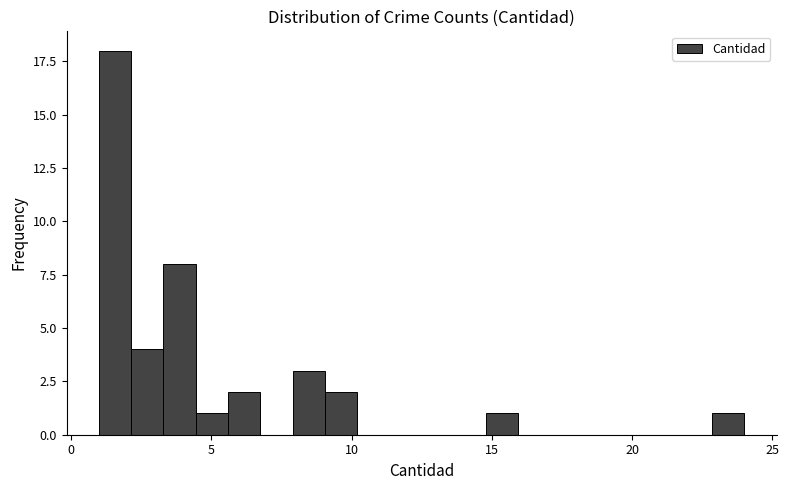

Around what value on the x-axis is the tallest bar? Give the approximate position of its centre, as read against the axis.

1.5